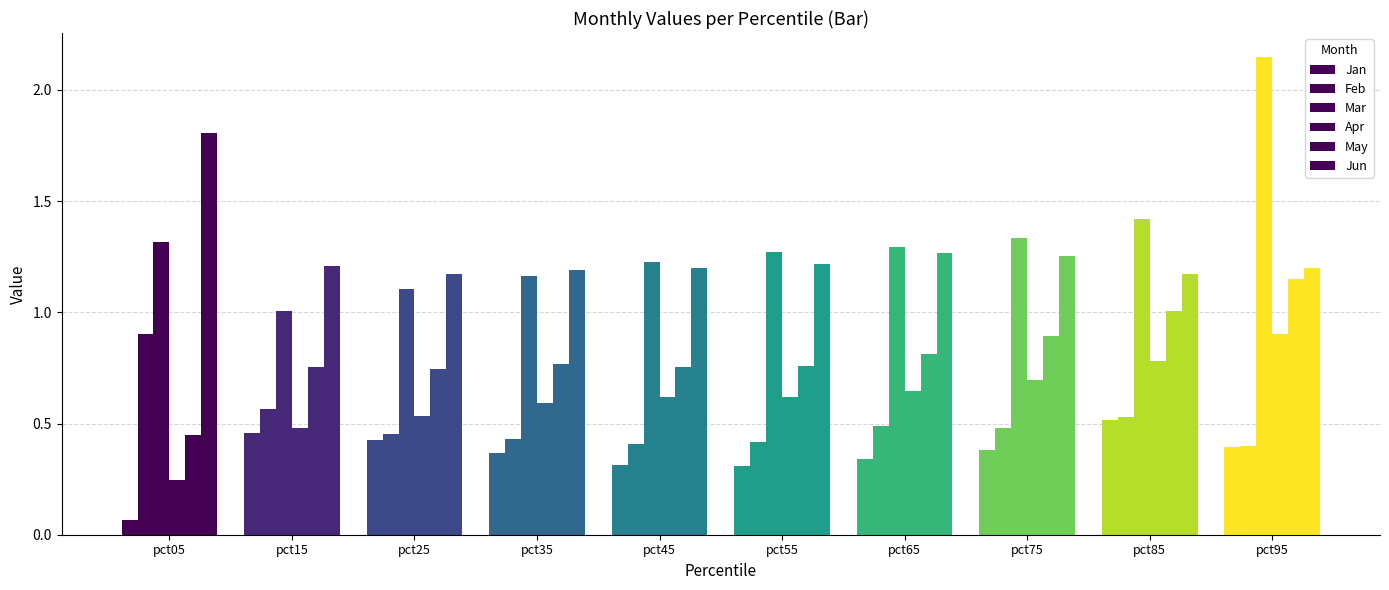

What is the total value across all series at pct65?

4.8